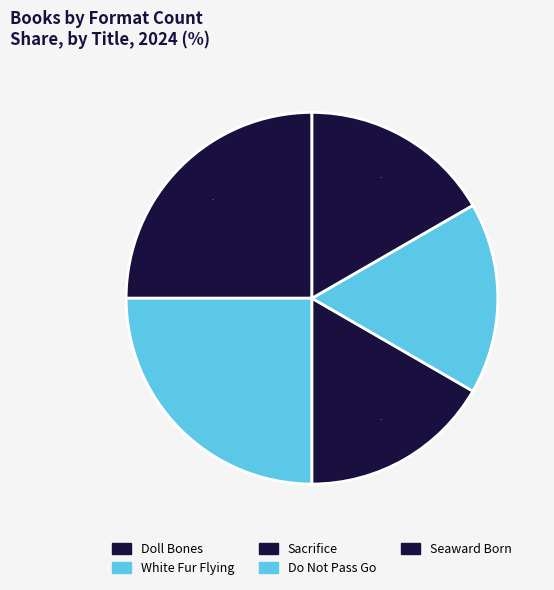

To the nearest percent, what percentage of the pie is Doll Bones?

25%